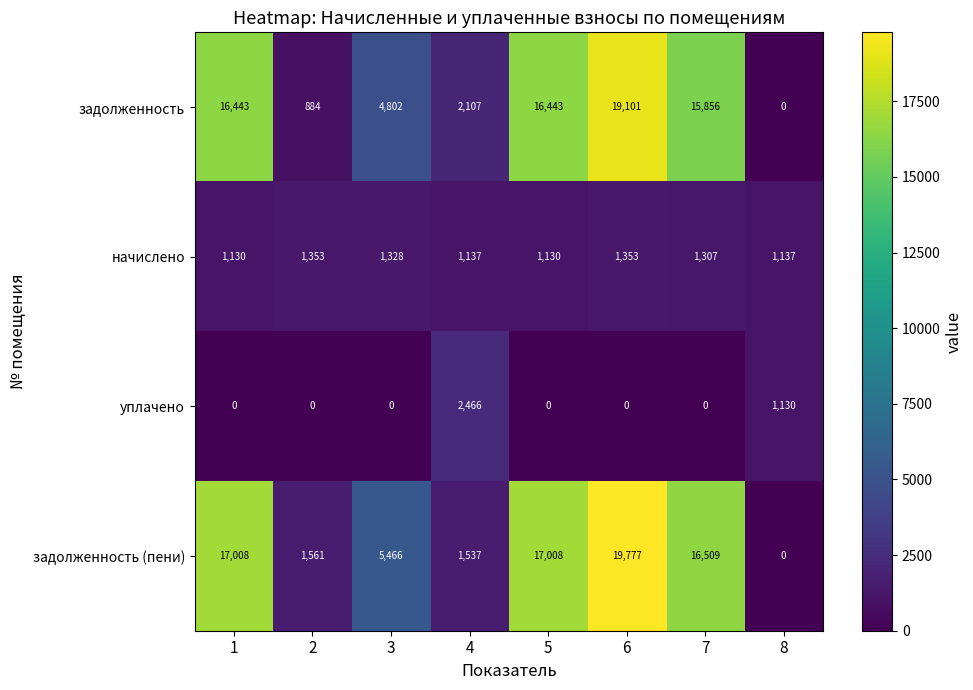

At how many categories does at least one series exceed 18980?

1